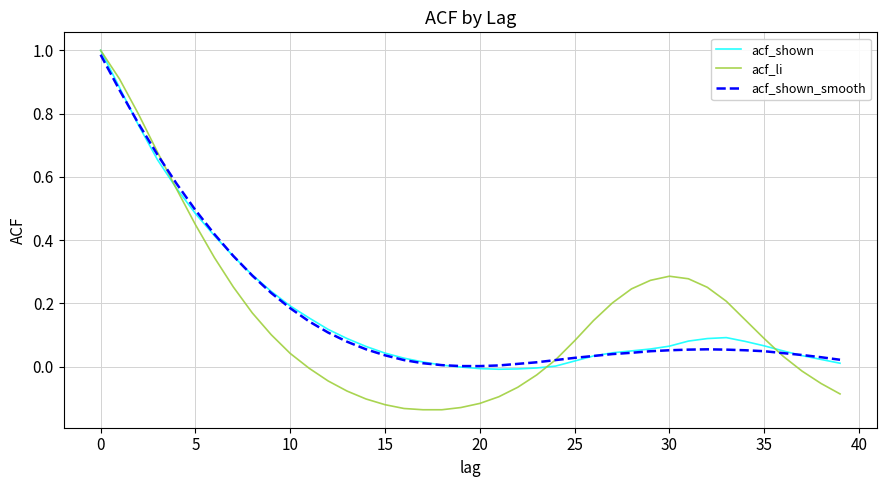

Which series has the largest range (max minus min)?

acf_li